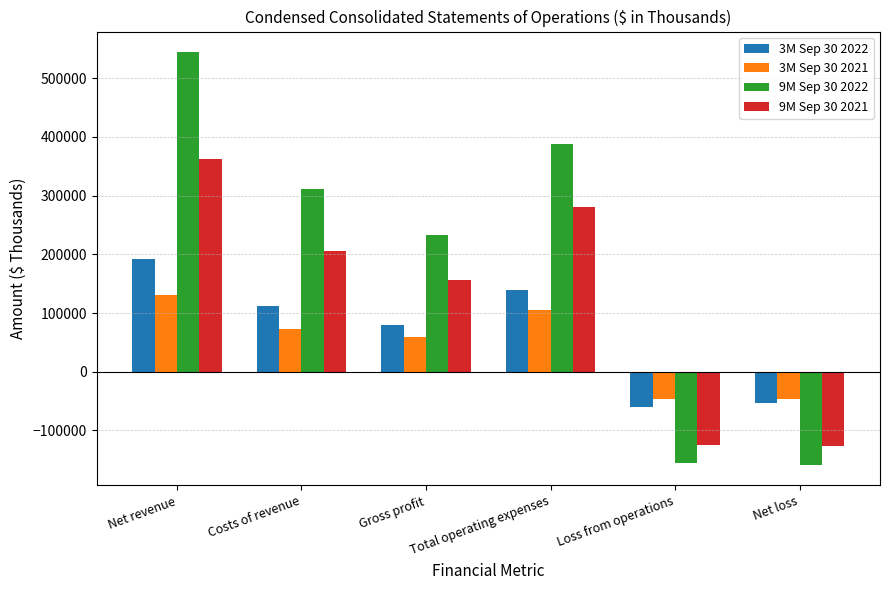

At which category is the sum across all series the highest?

Net revenue